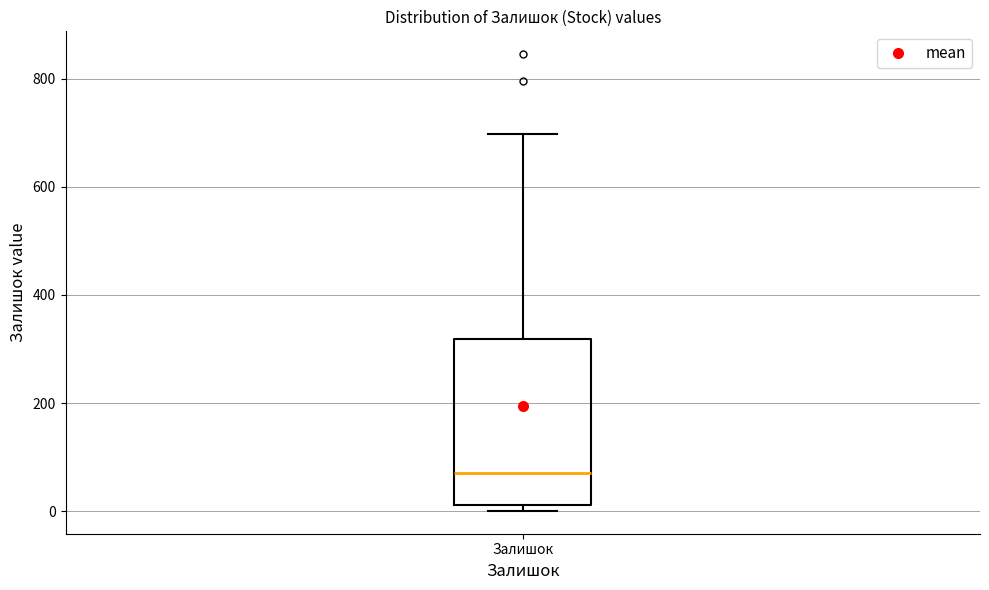

Read this box plot against the y-axis: the position of the median line, the range covered by the box, and the ends of both whiskers. The values are not printed on the chart, so give them approximately, as read against the axis.

median 80, box 20 to 320, whiskers 0 to 700